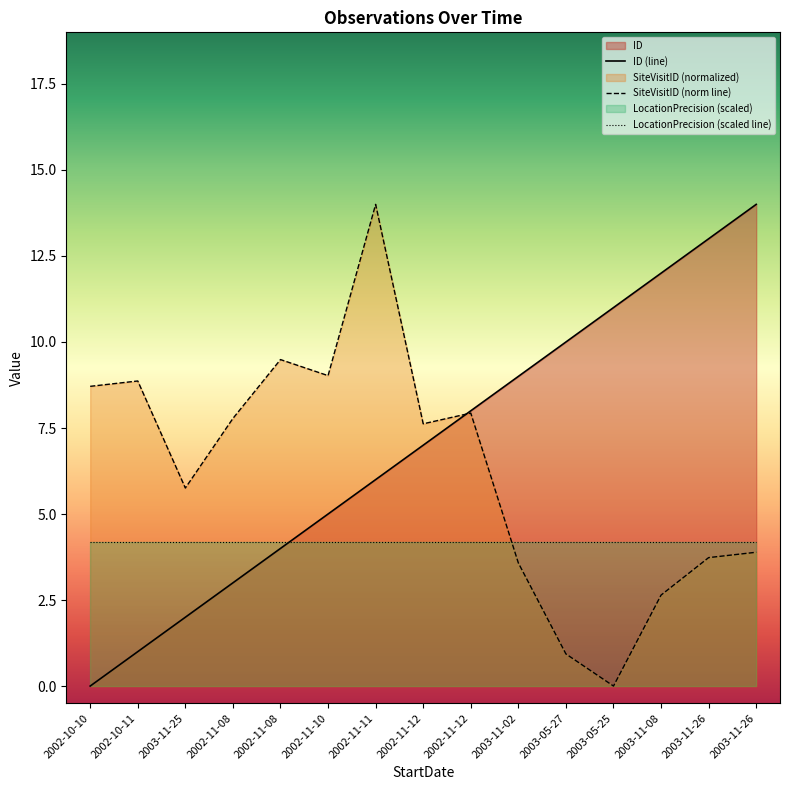

At which category is the sum across all series the highest?

2002-11-11